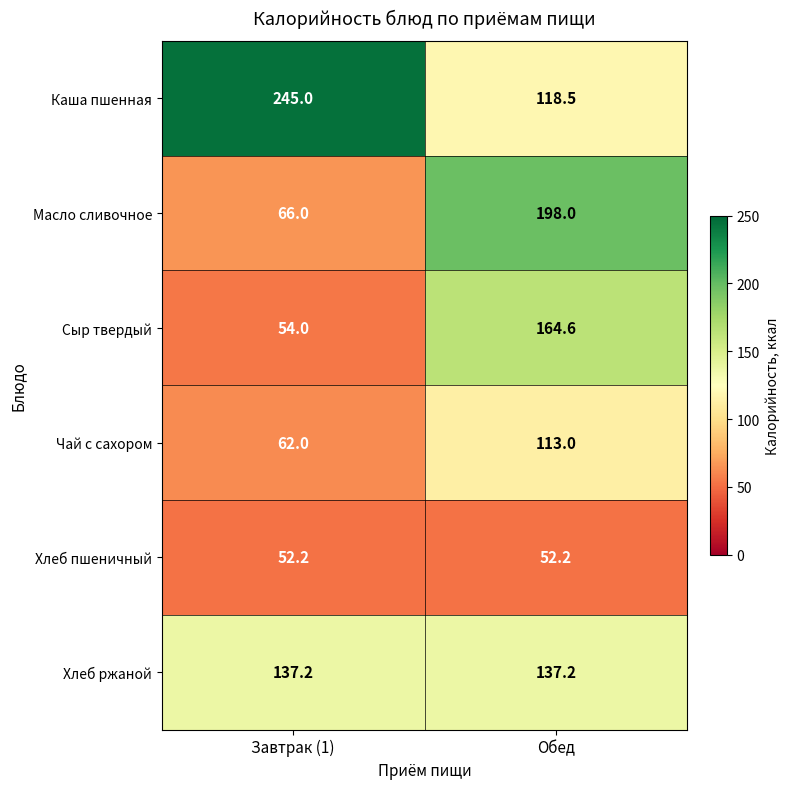

Is the value of Масло сливочное at Обед greater than the value of Каша пшенная at Завтрак (1)?

No